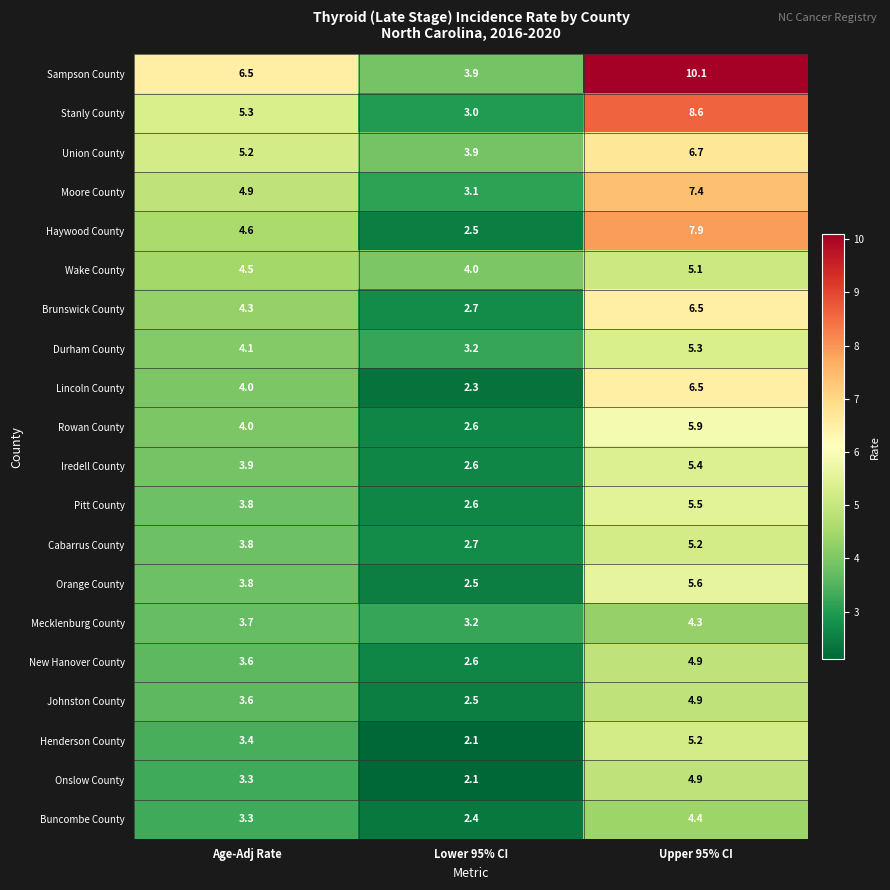

What is the difference between the maximum and minimum values in the Durham County series?

2.1